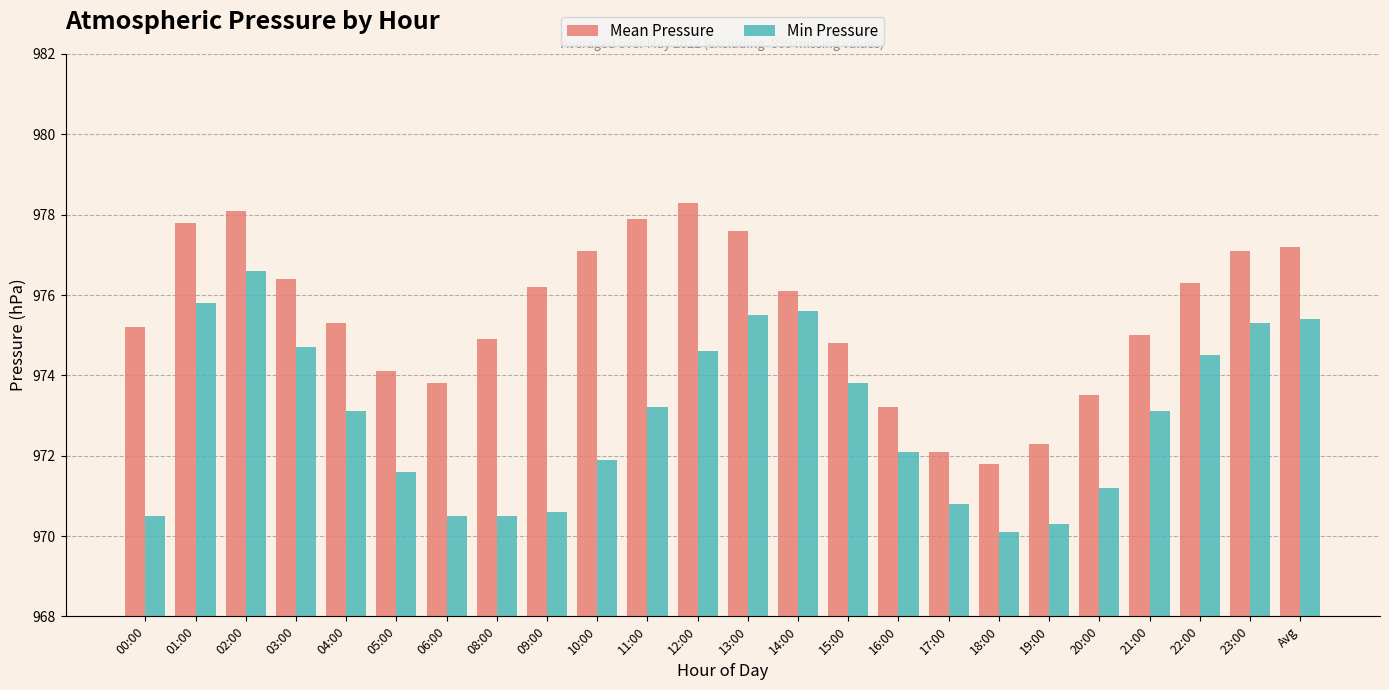

What position from the right is 05:00?

19